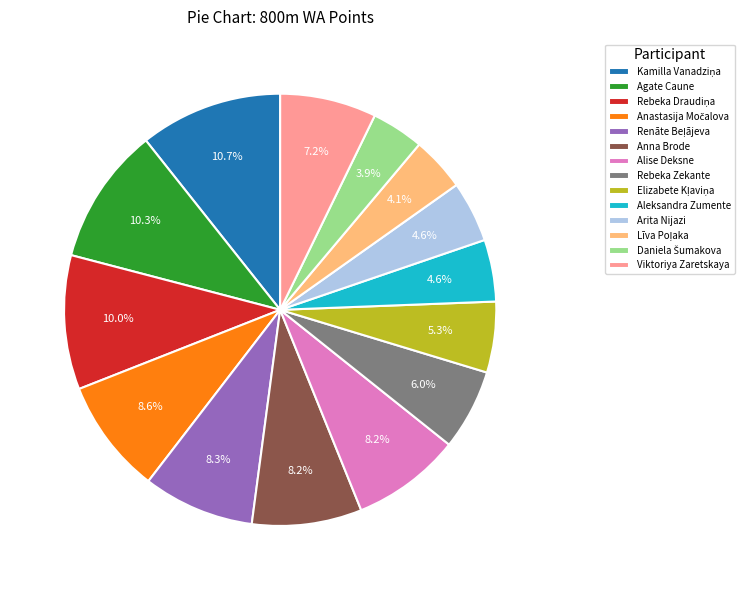

What is the ratio of the value at Viktoriya Zaretskaya to the value at Rebeka Zekante?

1.2